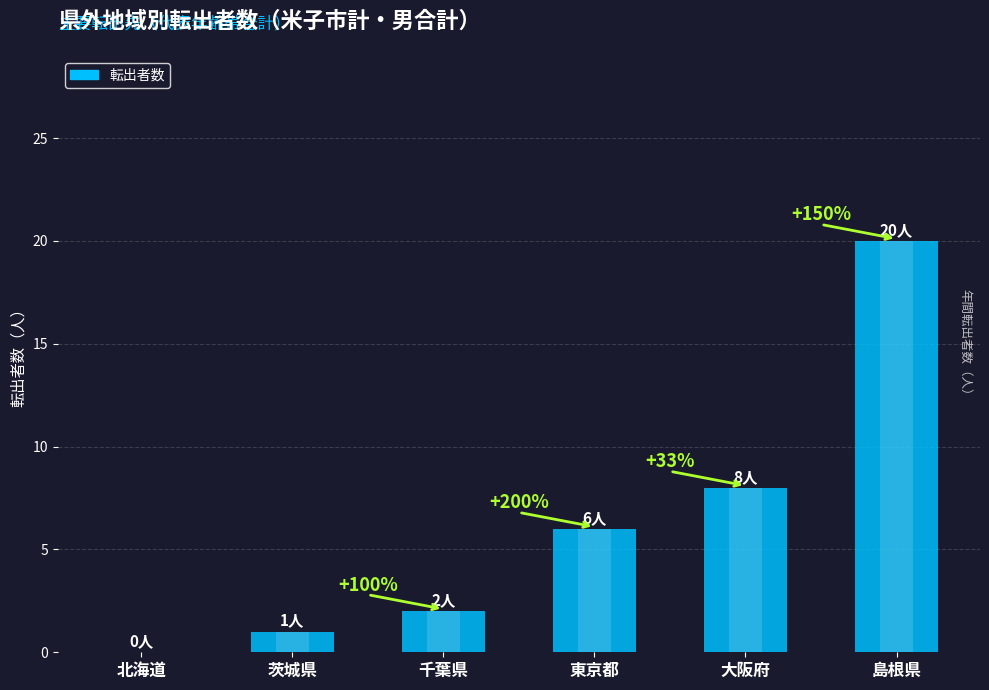

What is the ratio of the value at 東京都 to the value at 大阪府?

0.8